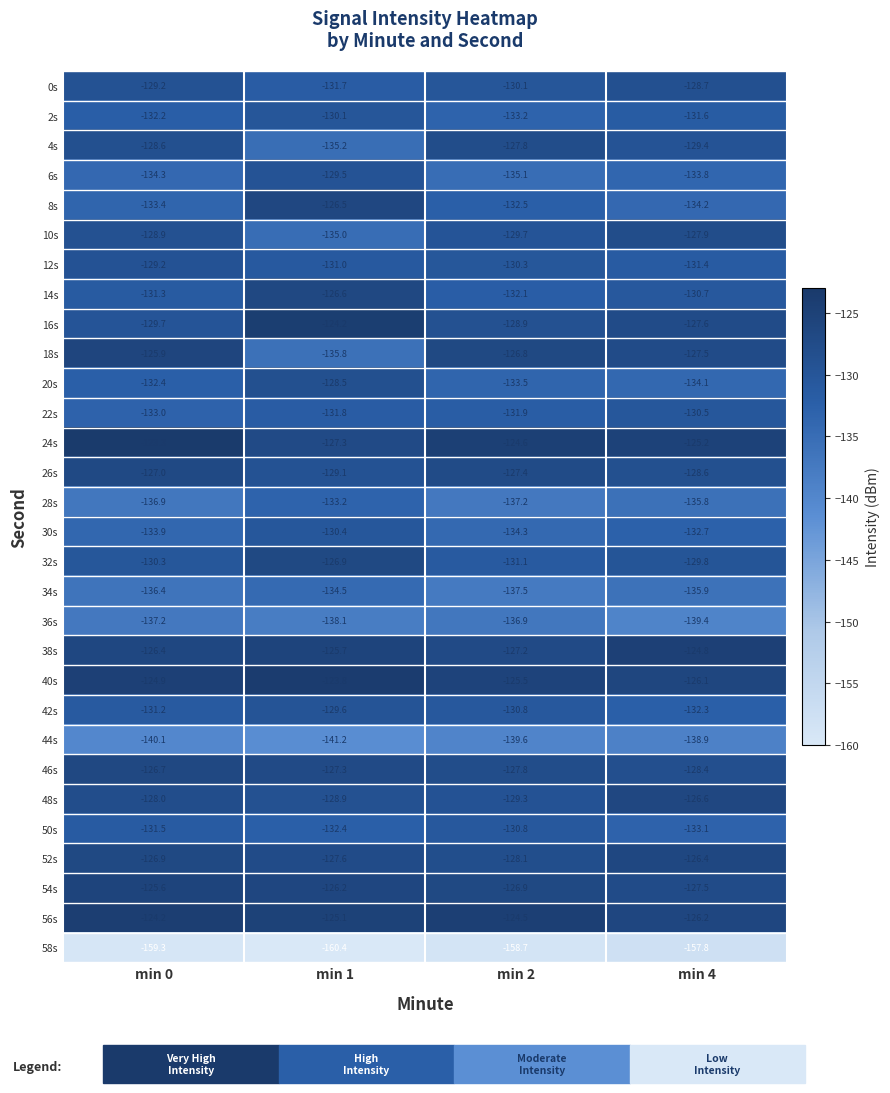

What is the spread (max minus min) of values at min 1?

36.6